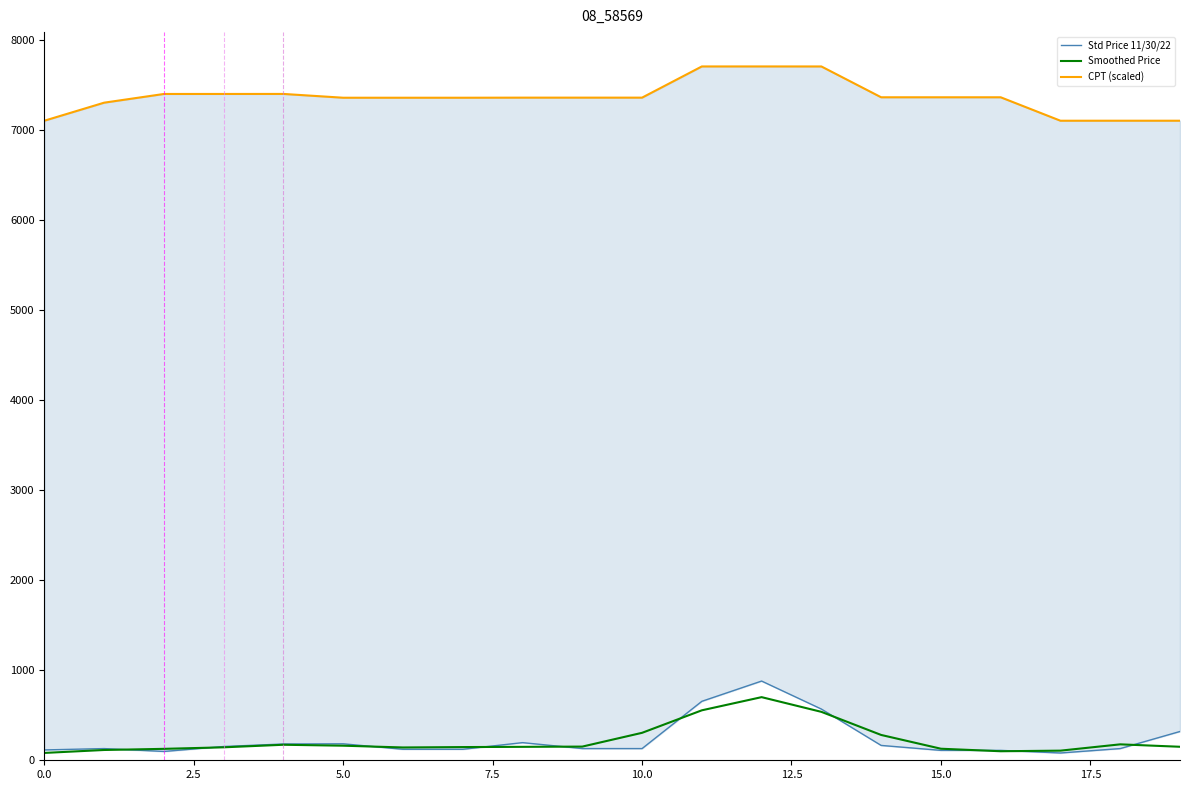

Count the number of categories in the chart.

20